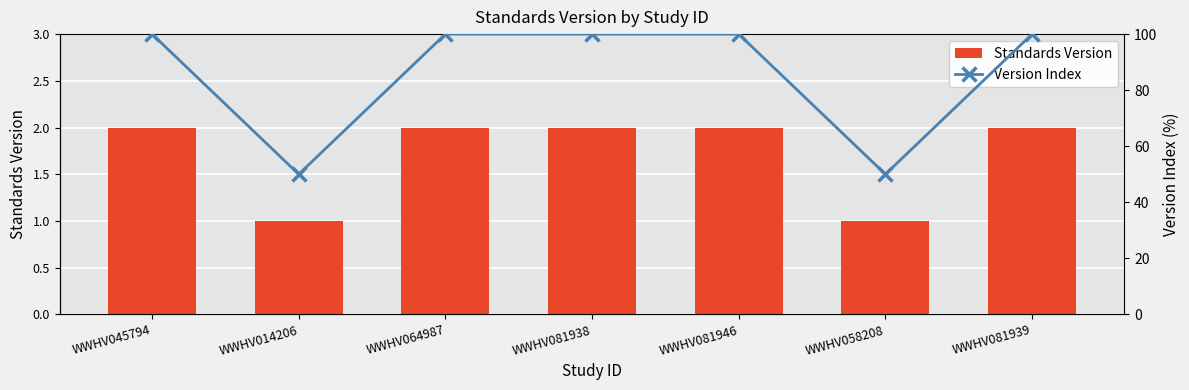

What is the lowest value of the Version Index series?

50